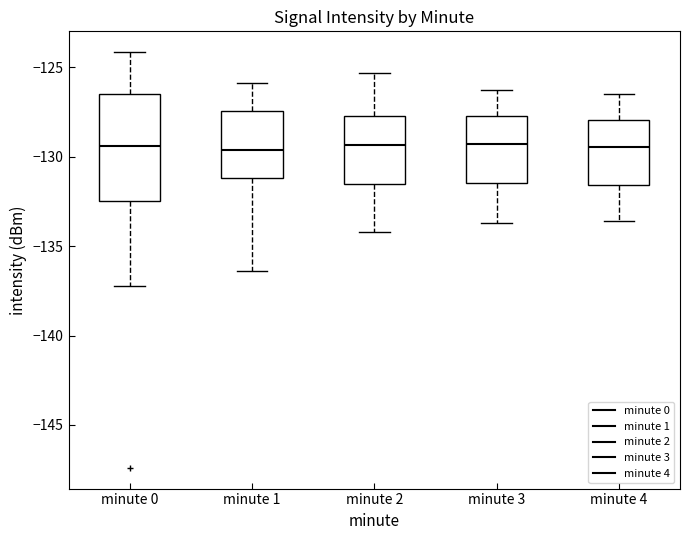

Which box is the tallest, from its lower edge to its upper edge?

minute 0